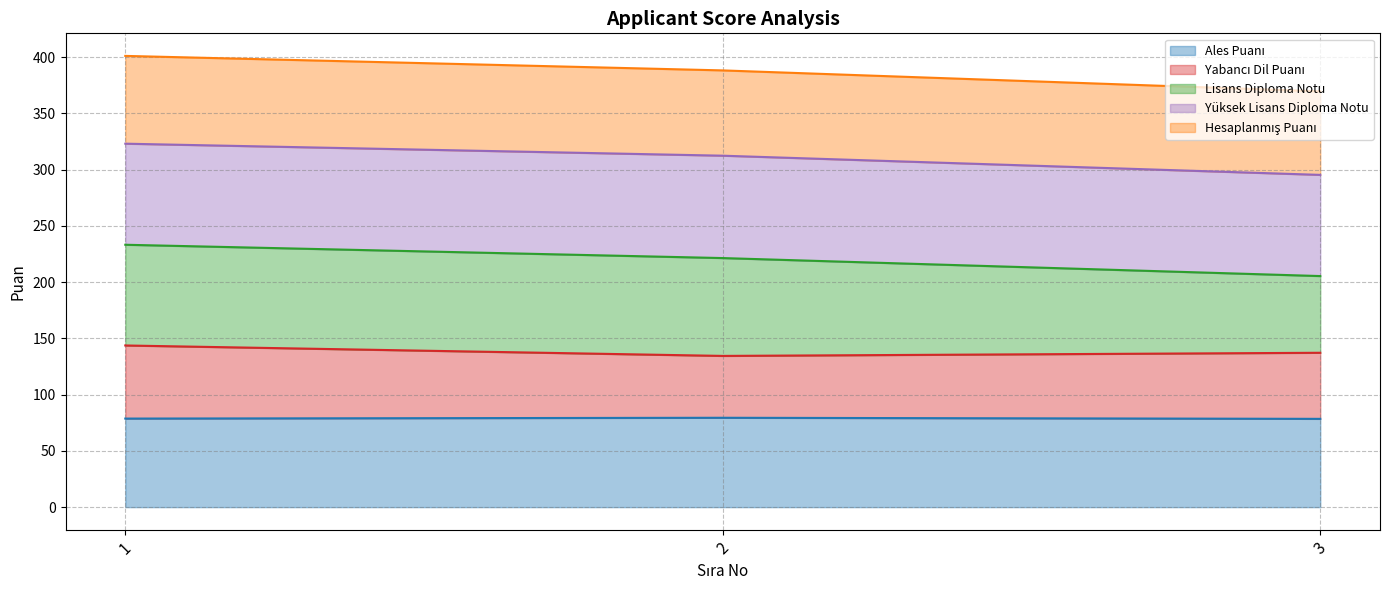

What is the difference between the maximum and minimum values in the Yabancı Dil Puanı series?

9.3